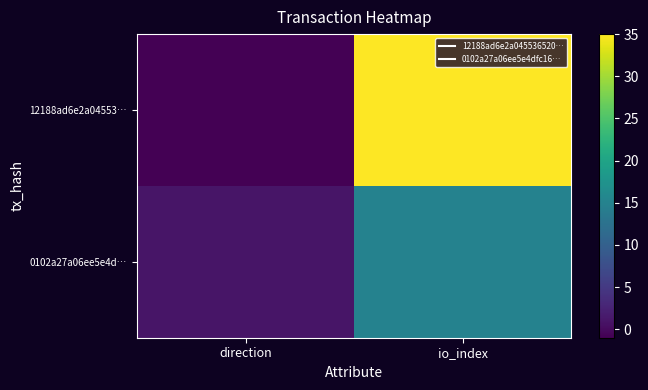

What is the minimum value shown in the chart?

-1